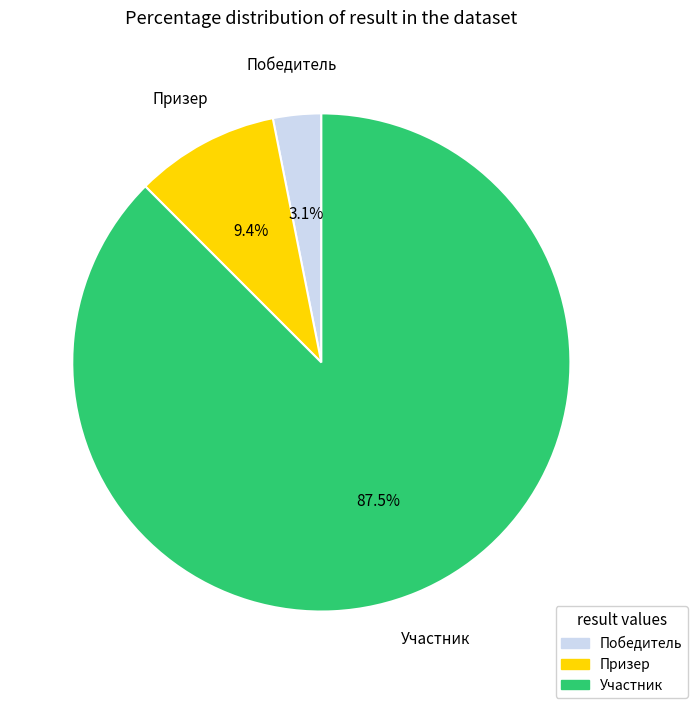

How many segments does this pie chart have?

3